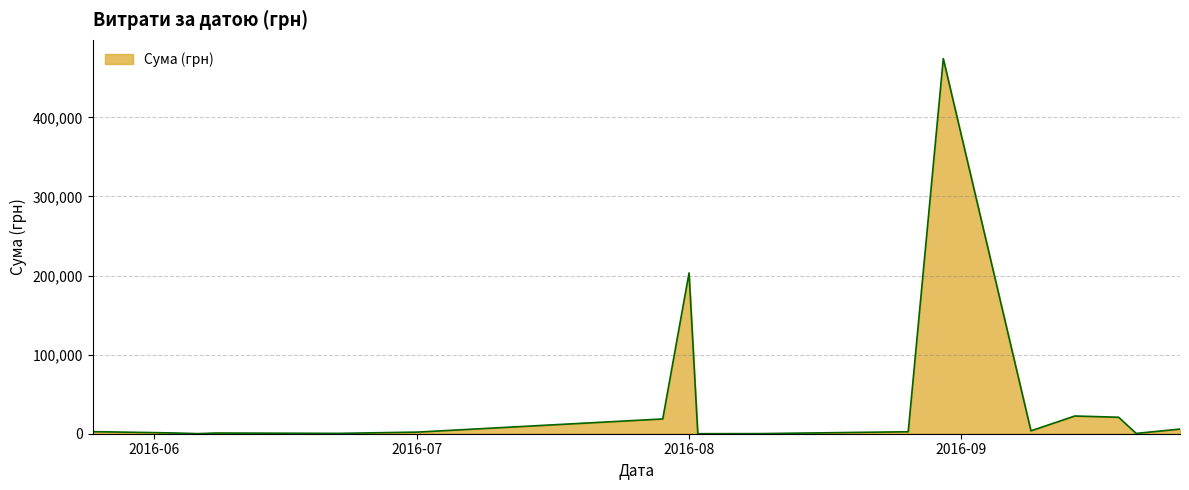

Does the chart display data point markers on the line(s)?

No